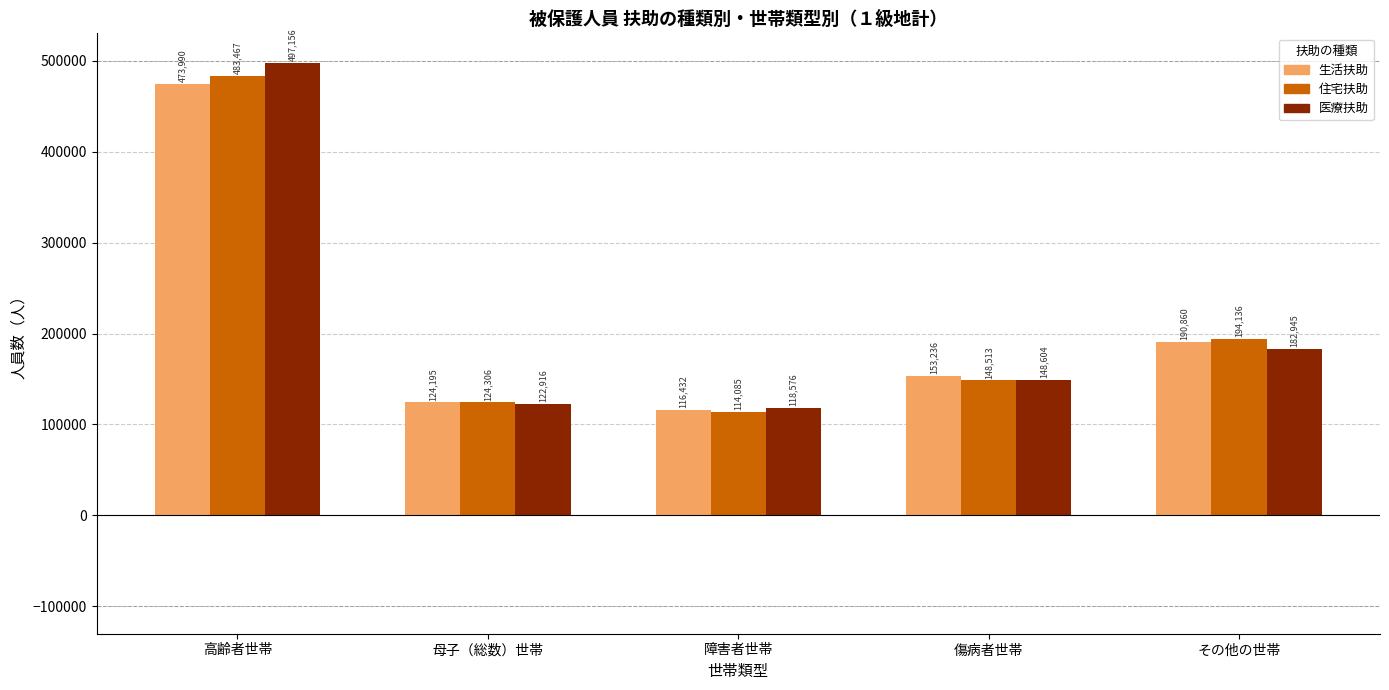

The 生活扶助 series shows 59730 at 傷病者世帯. True or false?

False